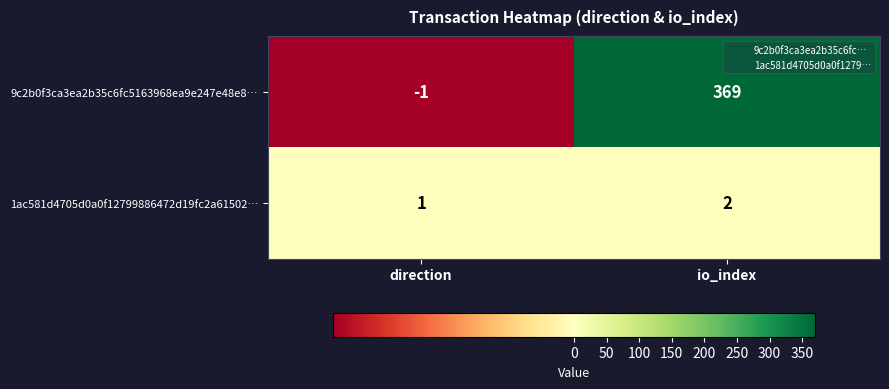

Rank the series at direction from lowest to highest value.

9c2b0f3ca3ea2b35c6fc5163968ea9e247e48e8…, 1ac581d4705d0a0f12799886472d19fc2a61502…